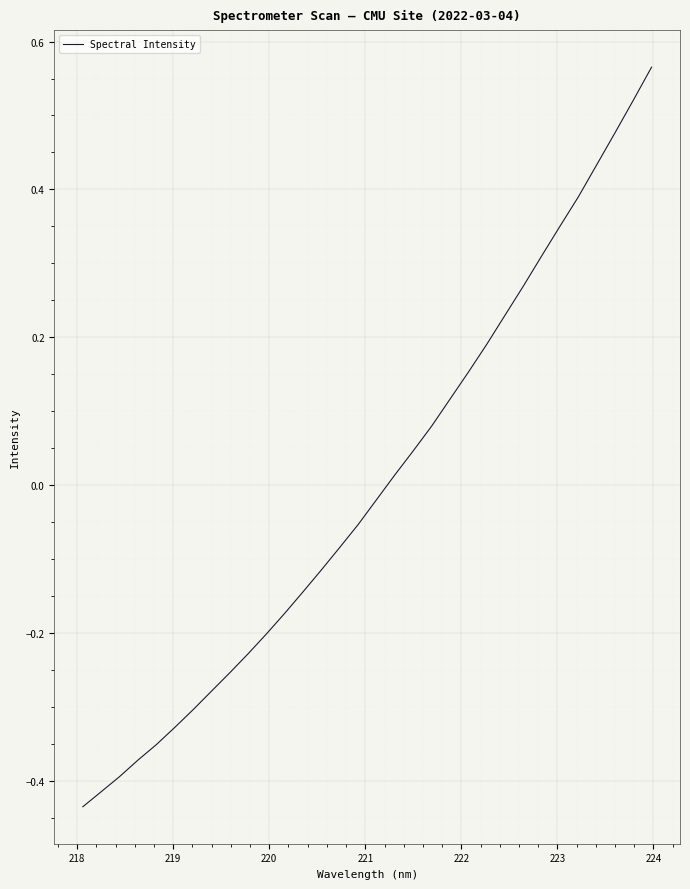

How many values are below zero?

17